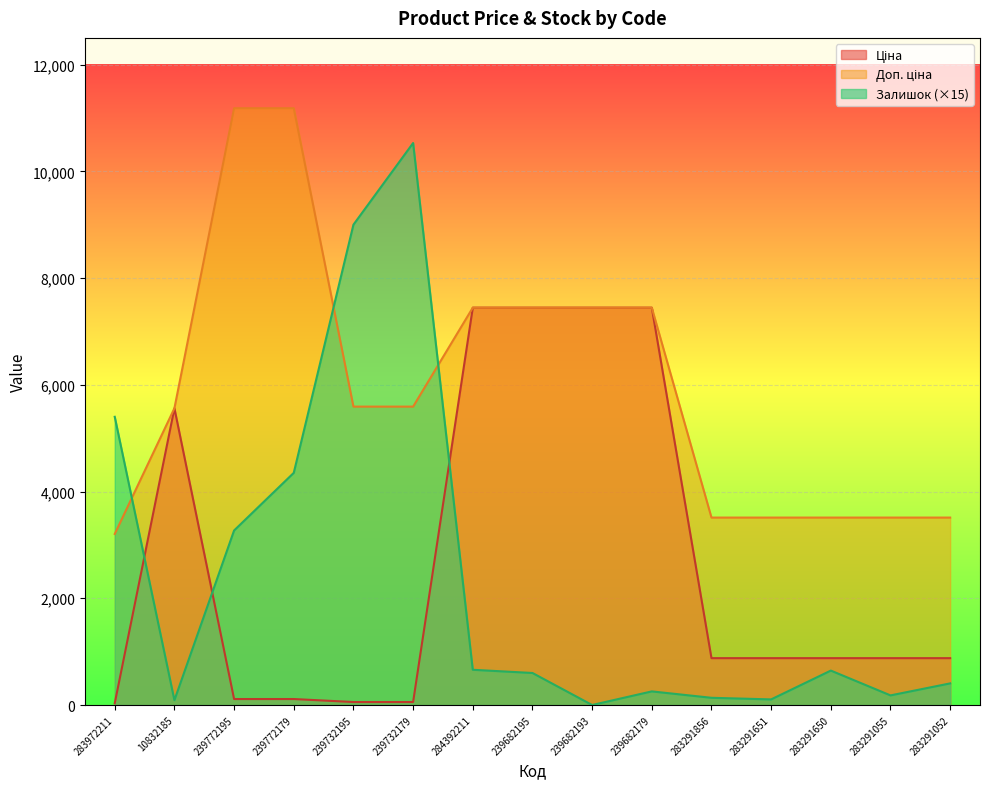

True or false: Доп. ціна has a value of 6611.3 at 239772179.

False